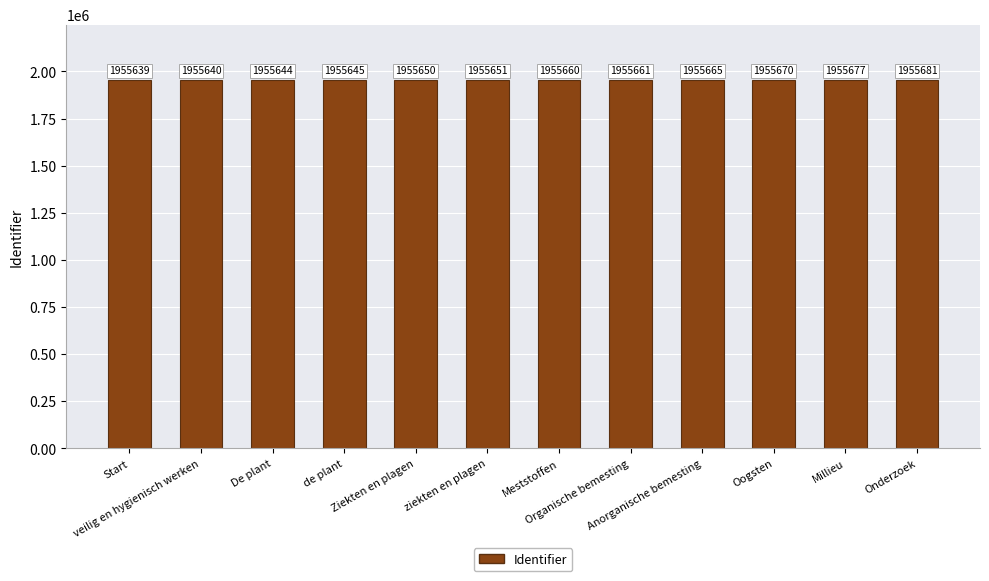

Reading right to left, extract all data points from this chart.

1955681	1955677	1955670	1955665	1955661	1955660	1955651	1955650	1955645	1955644	1955640	1955639